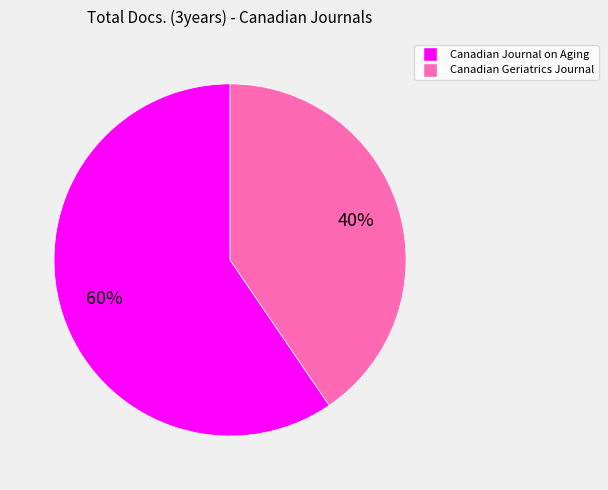

Is it true that Canadian Geriatrics Journal is 40% of the pie?

True